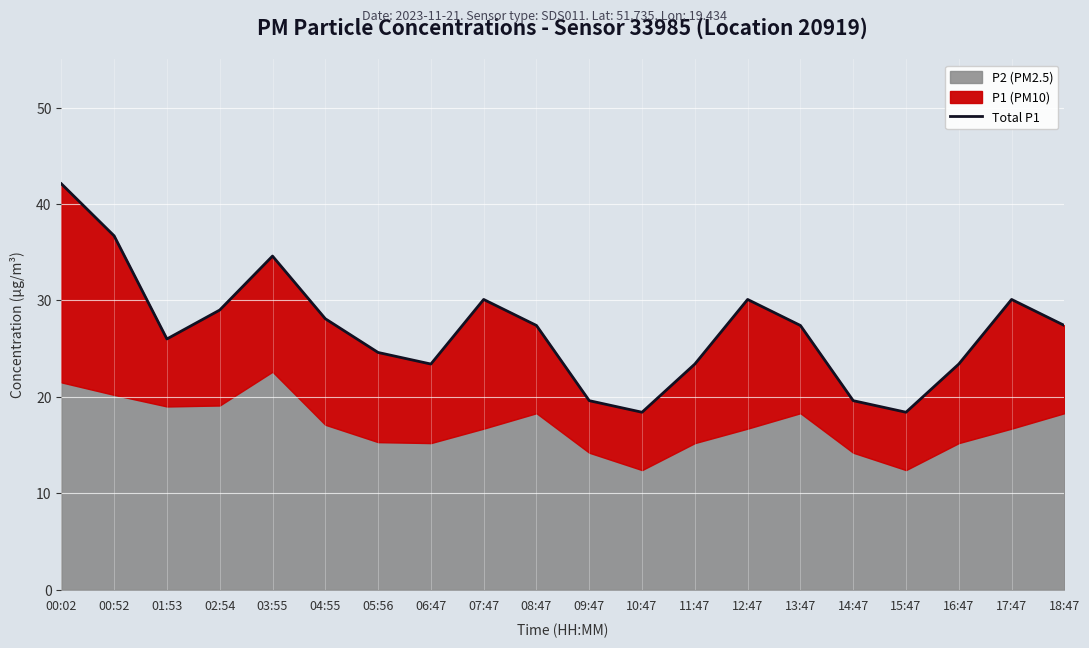

What is the value of the 2nd point from the left?

36.7